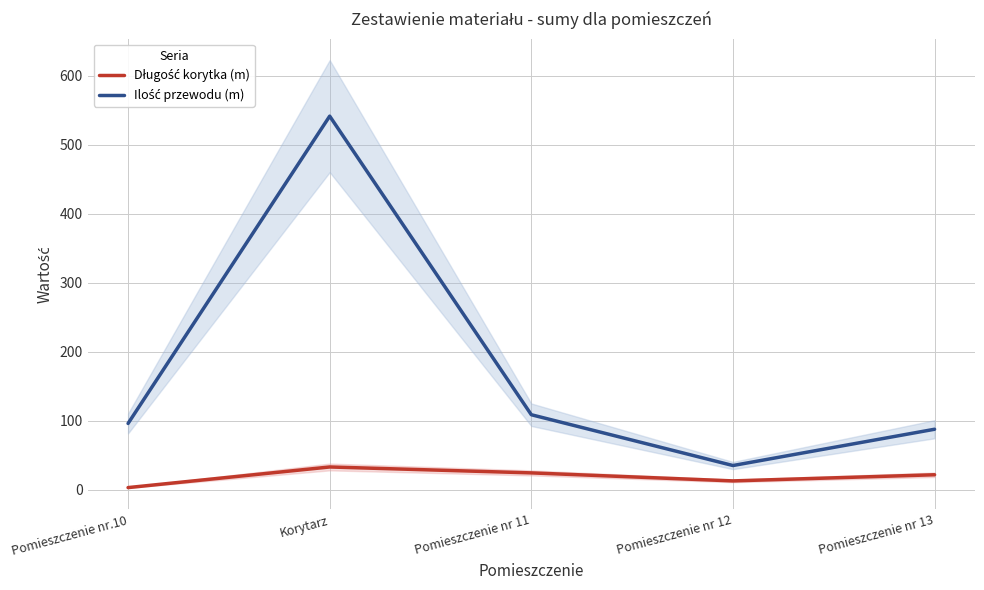

Is this an area chart (filled region under the line)?

No